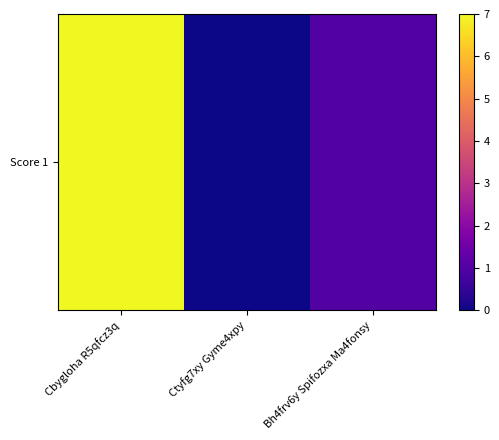

Reading left to right, what are all the values shown in this chart?

7	0	1